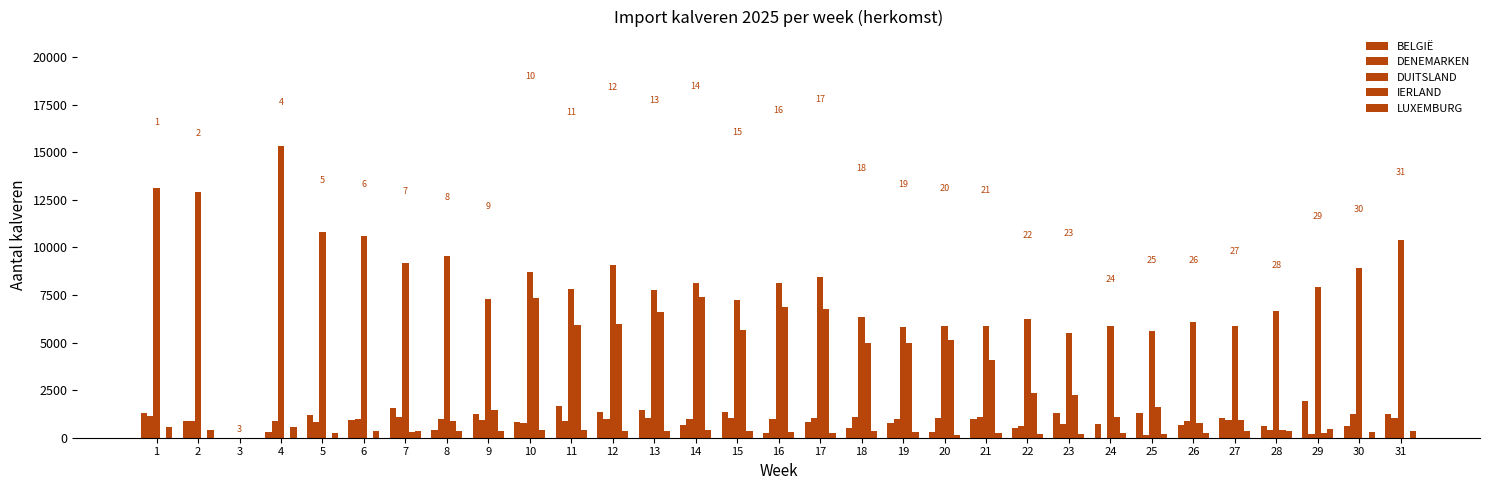

Reading left to right, list all the values displayed in this chart.

BELGIË: 1=1306	2=871	3=1	4=317	5=1201	6=949	7=1565	8=423	9=1270	10=832	11=1680	12=1362	13=1433	14=659	15=1349	16=258	17=810	18=514	19=783	20=290	21=981	22=517	23=1325	24=700	25=1290	26=683	27=1033	28=606	29=1955	30=623	31=1238
DENEMARKEN: 1=1136	2=894	3=0	4=903	5=834	6=1001	7=1085	8=984	9=919	10=780	11=854	12=962	13=1014	14=984	15=1032	16=973	17=1017	18=1063	19=1002	20=1039	21=1063	22=625	23=734	24=0	25=141	26=868	27=907	28=403	29=191	30=1228	31=1021
DUITSLAND: 1=13125	2=12898	3=0	4=15354	5=10801	6=10588	7=9168	8=9533	9=7264	10=8701	11=7811	12=9060	13=7742	14=8114	15=7239	16=8115	17=8458	18=6331	19=5842	20=5851	21=5888	22=6264	23=5495	24=5868	25=5588	26=6095	27=5874	28=6682	29=7916	30=8912	31=10398
IERLAND: 1=0	2=0	3=0	4=0	5=0	6=0	7=299	8=893	9=1468	10=7339	11=5900	12=5975	13=6590	14=7414	15=5649	16=6873	17=6786	18=4953	19=4952	20=5138	21=4084	22=2333	23=2253	24=1095	25=1612	26=768	27=908	28=391	29=232	30=0	31=0
LUXEMBURG: 1=552	2=420	3=0	4=588	5=239	6=357	7=379	8=378	9=353	10=414	11=422	12=373	13=359	14=383	15=337	16=325	17=272	18=327	19=308	20=136	21=261	22=215	23=194	24=240	25=221	26=225	27=340	28=370	29=442	30=317	31=336